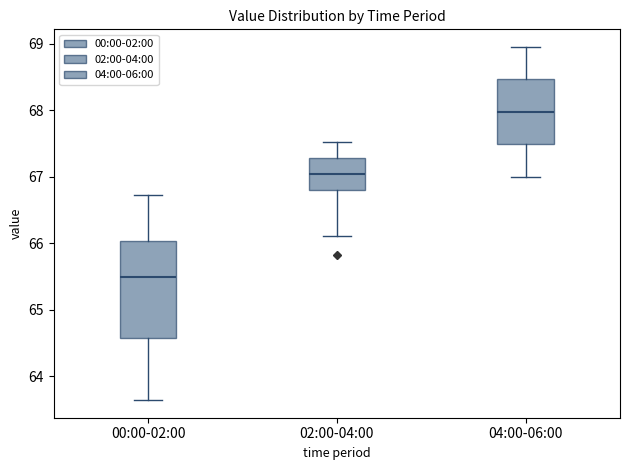

Reading left to right, read every box against the y-axis: the position of its median line, the range the box covers, and the ends of its whiskers. The values are not printed on the chart, so give them approximately, as read against the axis.

00:00-02:00: median 65.5, box 64.6 to 66.0, whiskers 63.6 to 66.7
02:00-04:00: median 67.0, box 66.8 to 67.3, whiskers 66.1 to 67.5
04:00-06:00: median 68.0, box 67.5 to 68.5, whiskers 67.0 to 69.0